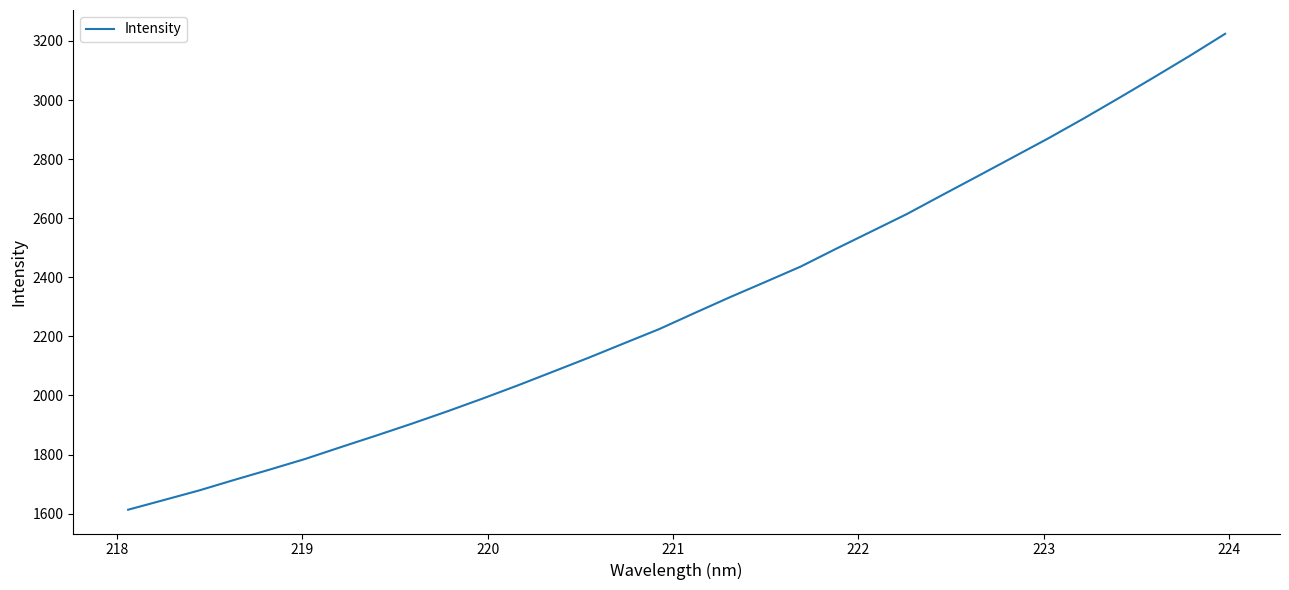

What is the sum of all values?

73951.6